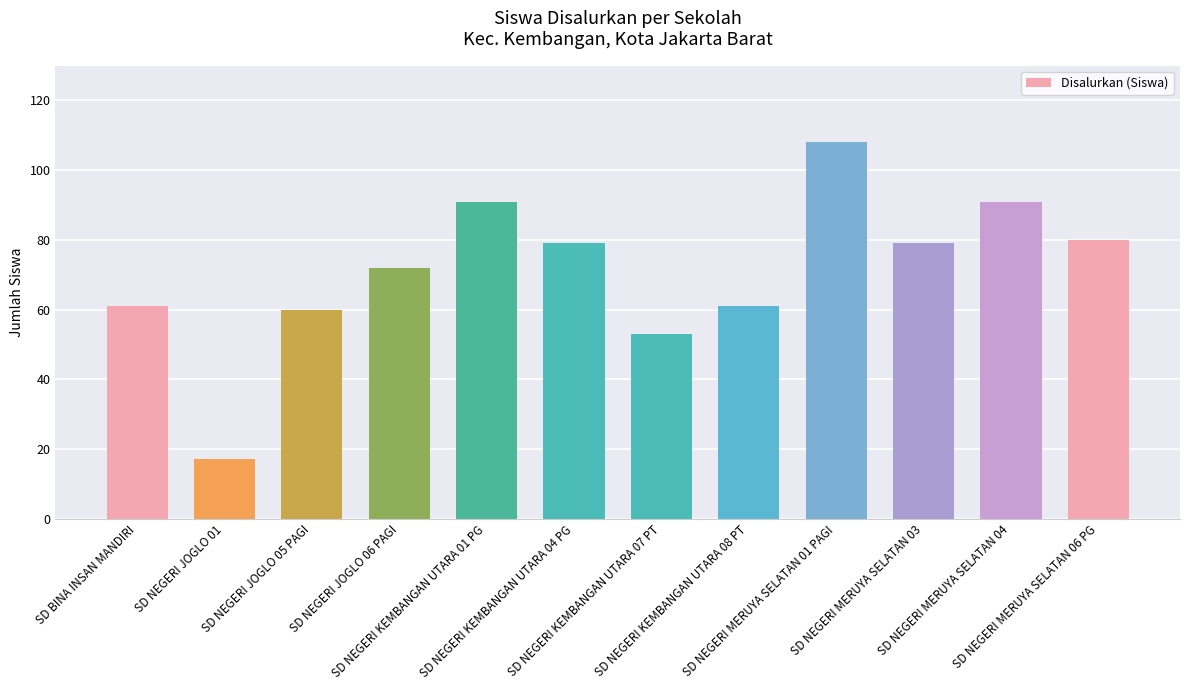

What is the label of the 3rd bar from the left?

SD NEGERI JOGLO 05 PAGI